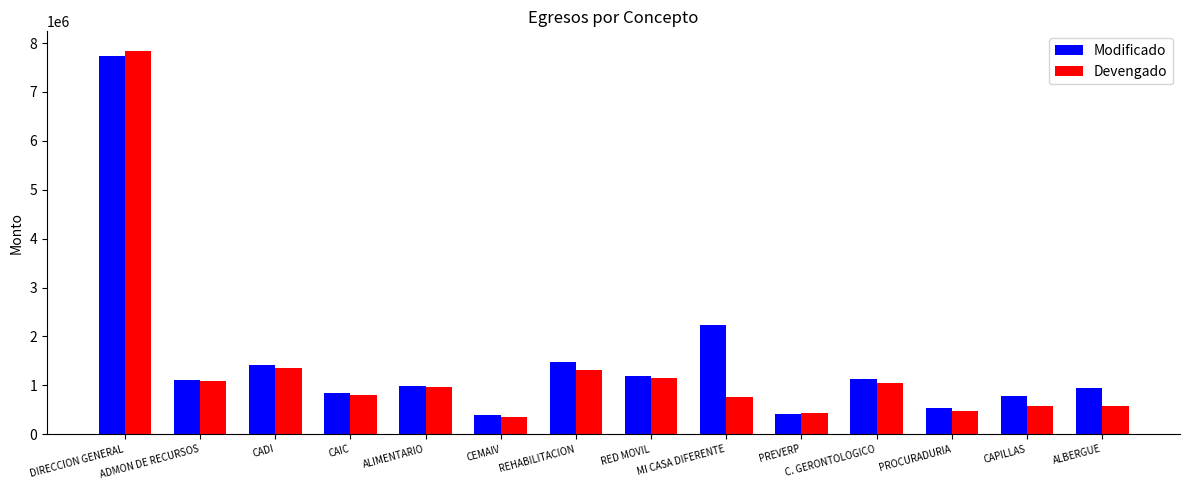

What is the label of the 11th bar from the left?

C. GERONTOLOGICO